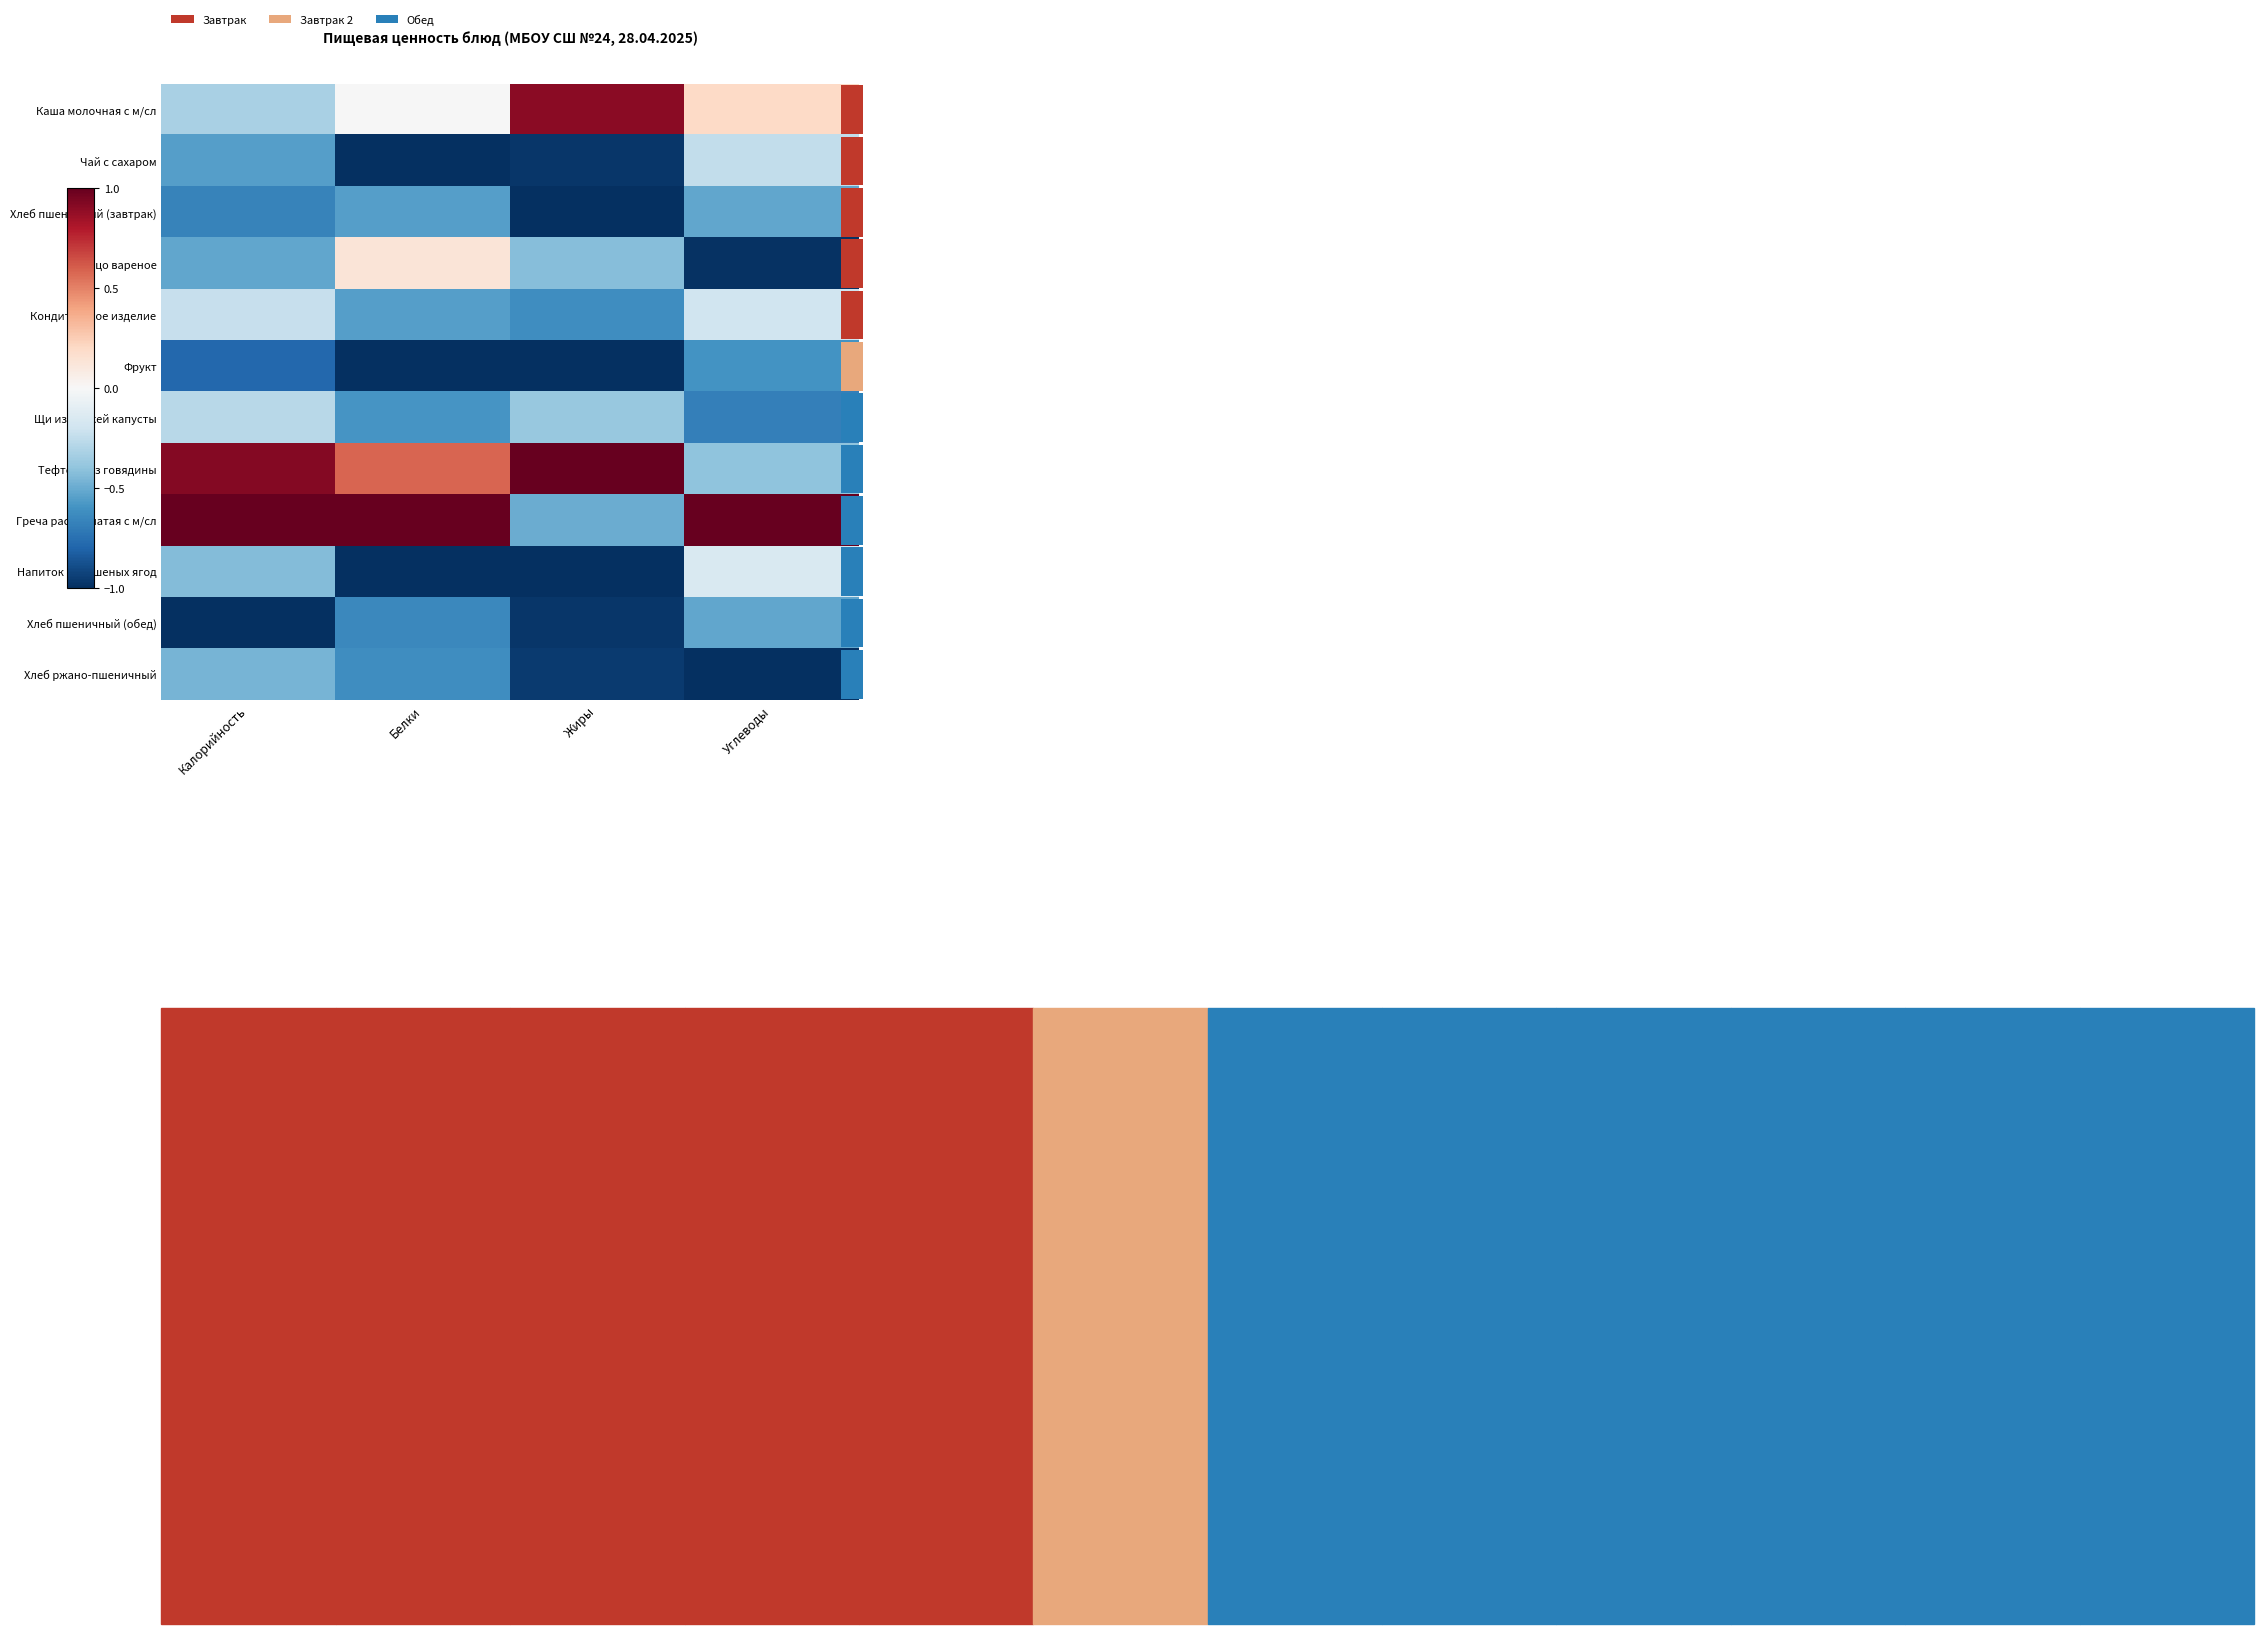

Where is Хлеб пшеничный (обед) nearest to the value 0?

Углеводы